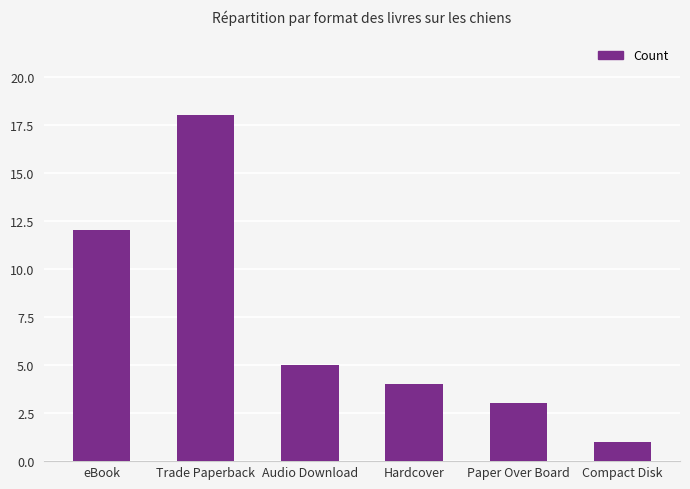

What is the approximate value at Compact Disk?

1